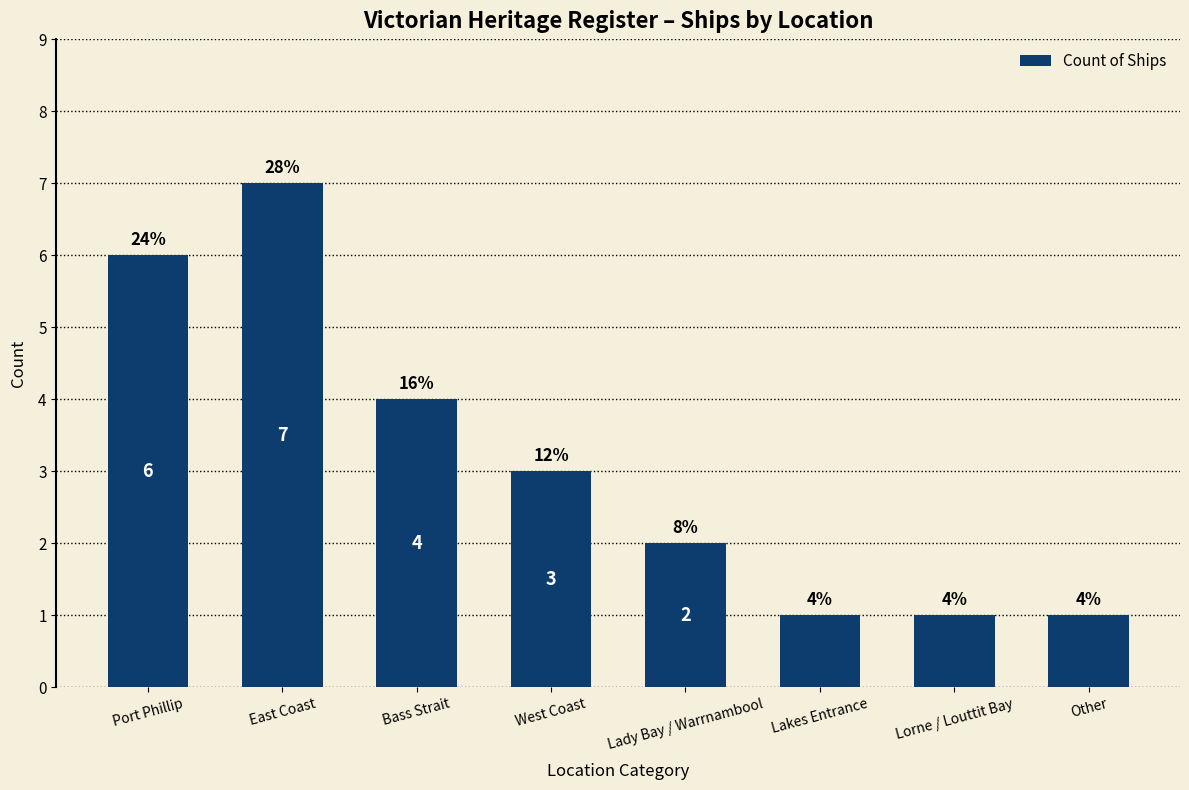

Count the values in the range 1 to 6.

7